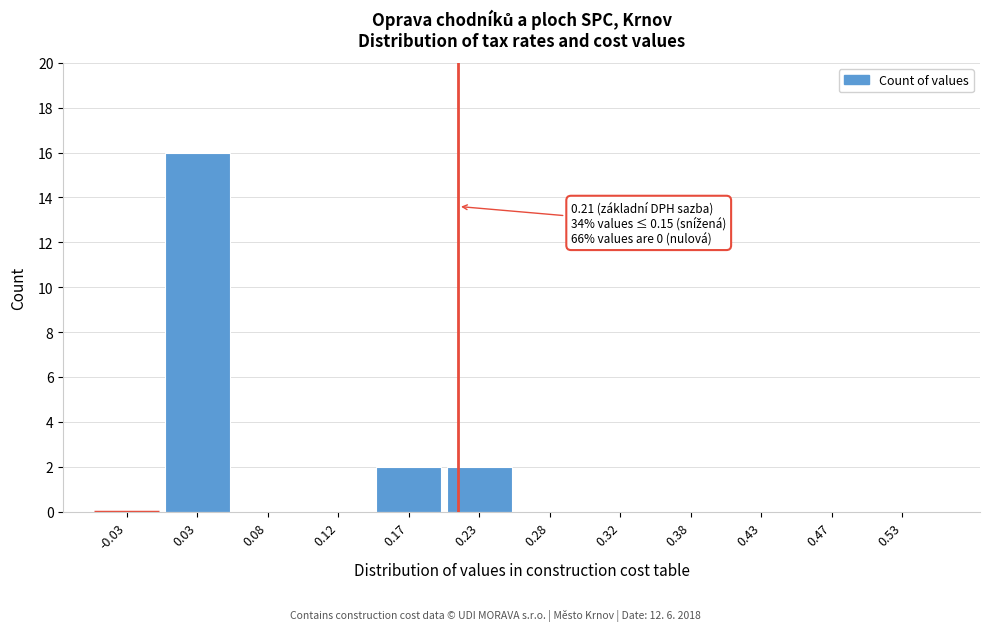

Which range on the x-axis has the tallest bar?

0.00 to 0.05